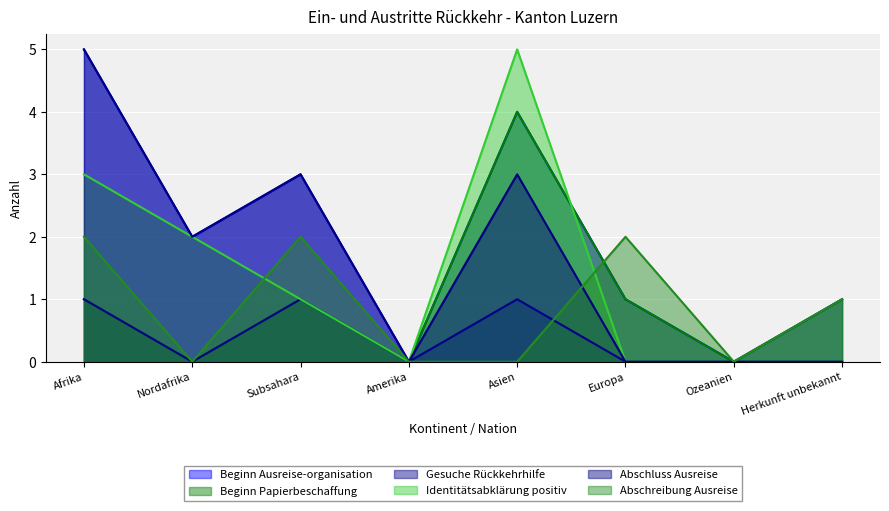

How many lines are shown in the chart?

6